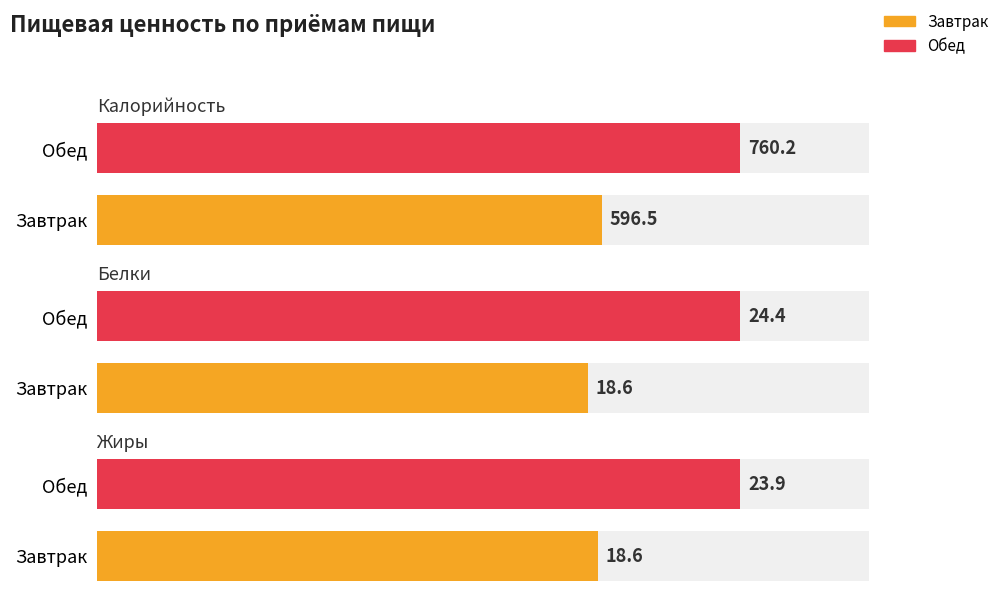

List the series in order of their peak value, highest first.

Калорийность, Белки, Жиры